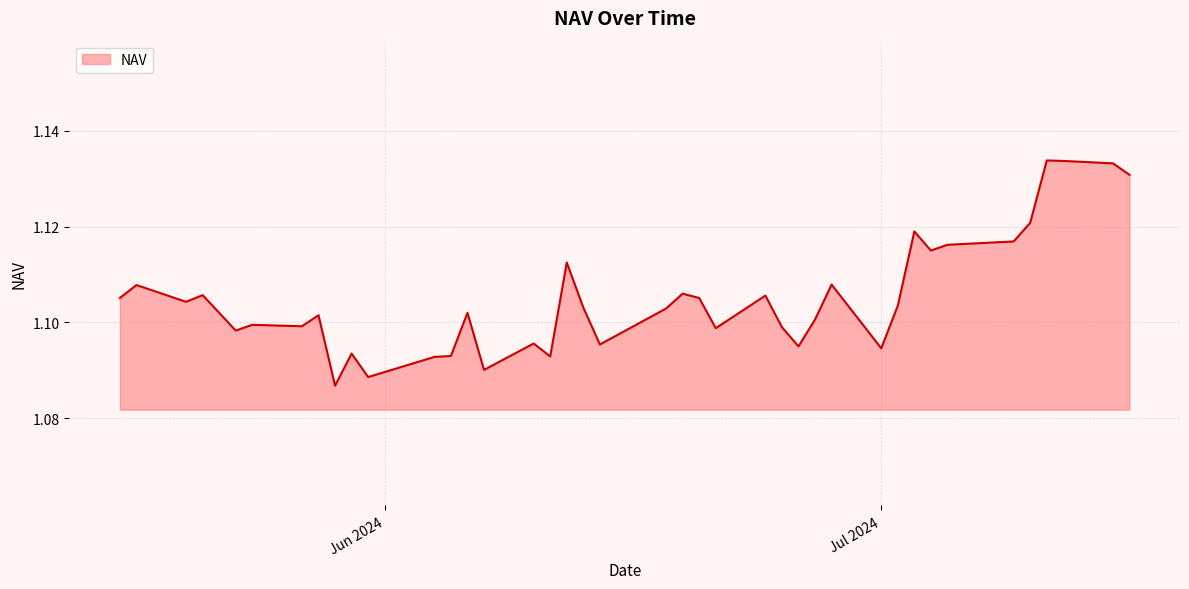

Which category has the lowest value across all series?

29-05-2024